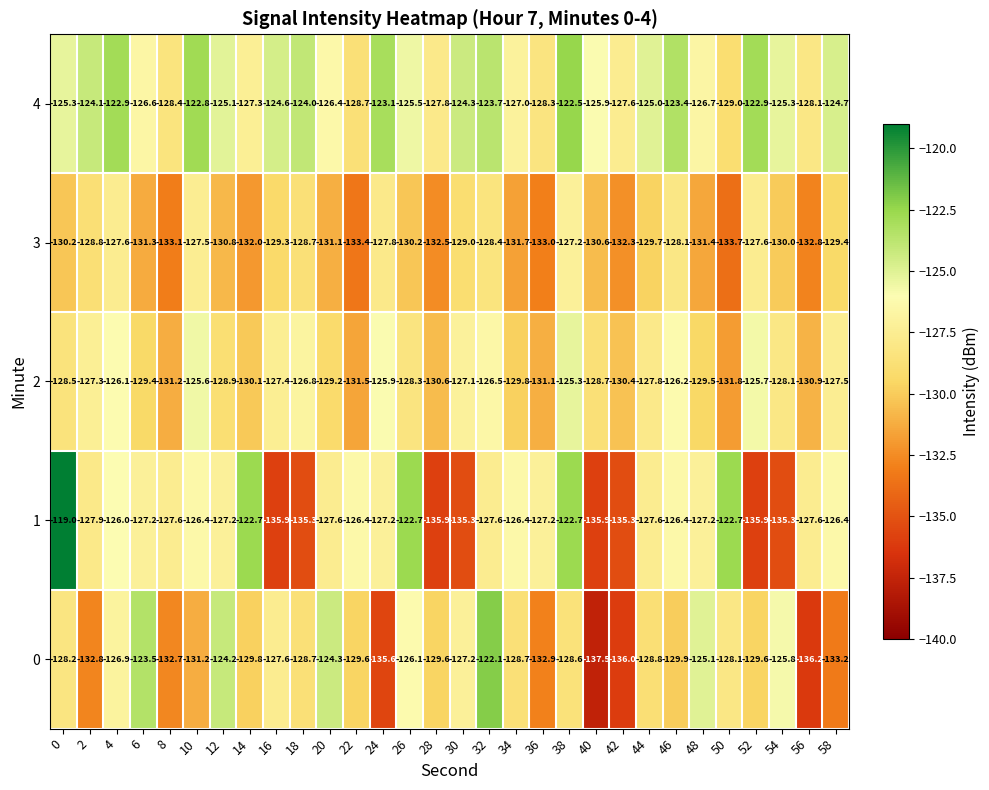

How many values in the 1 series are below -127?

19